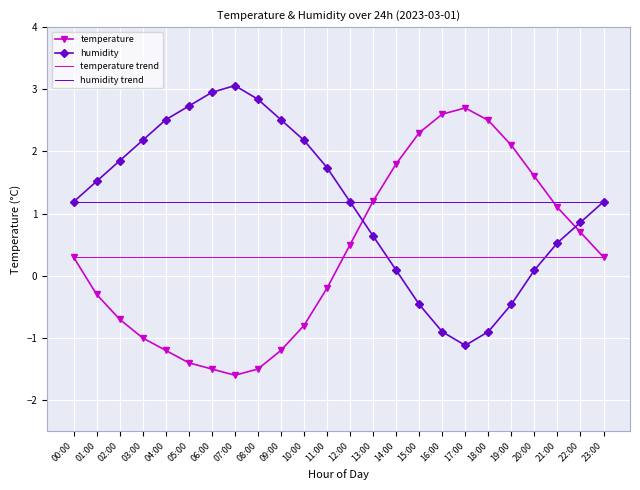

True or false: temperature has a value of 1.2 at 13:00.

True